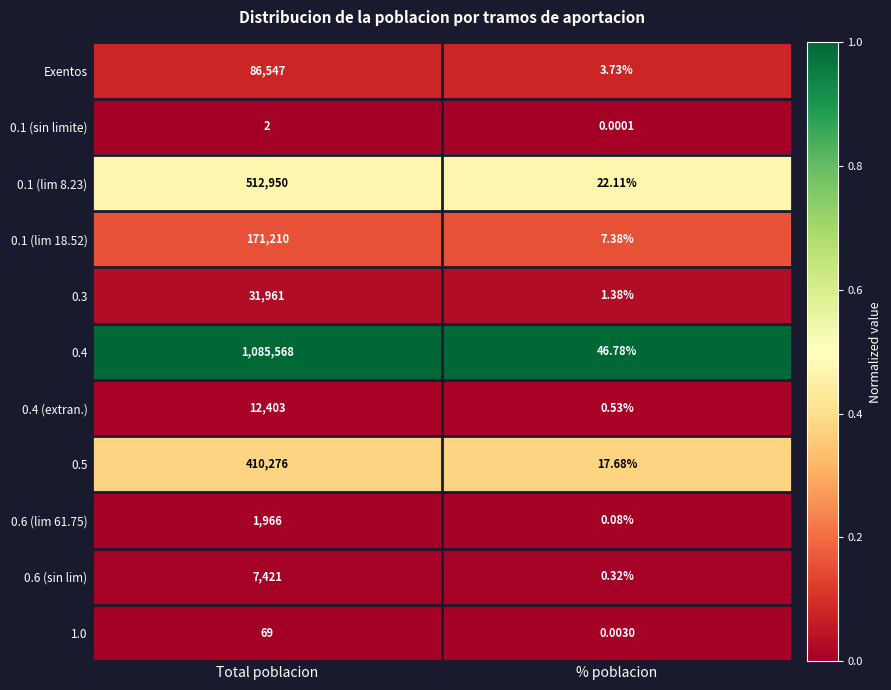

Rank the categories by 0.5 value from highest to lowest.

Total poblacion, % poblacion